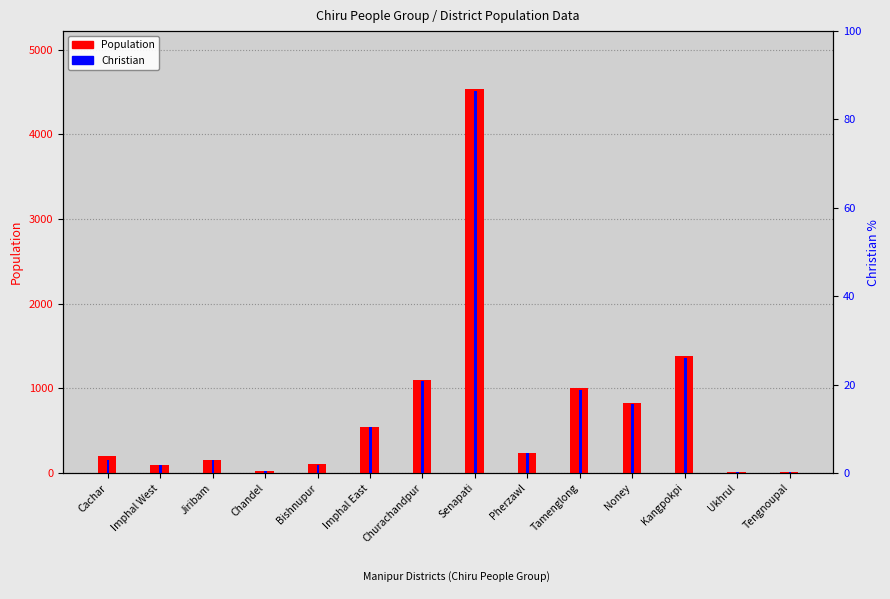

The value of Christian at Senapati is 7361. True or false?

False